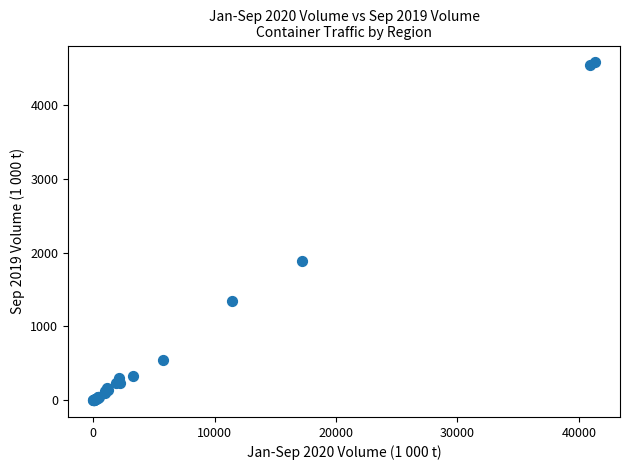

What Y value in the scatter plot is closest to 2290?

1886.9